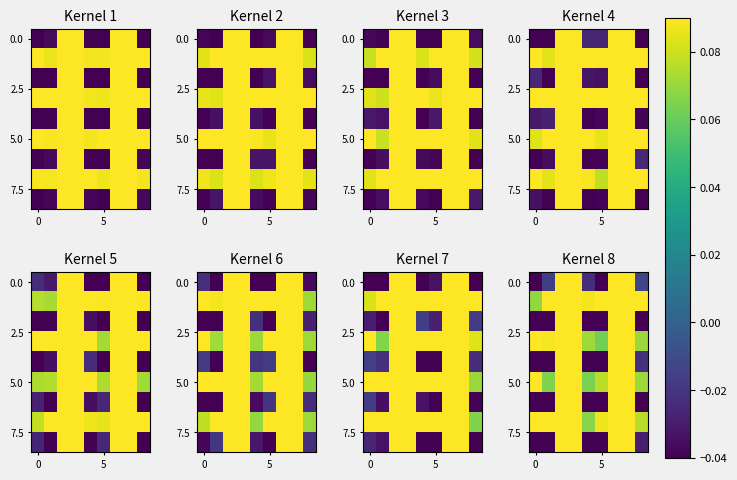

At which category is the sum across all series the highest?

2